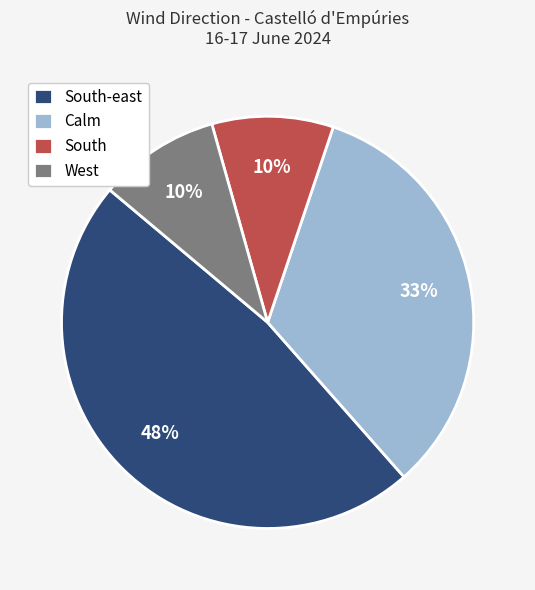

To the nearest percent, what is the difference between the largest and smallest slice percentages?

38%